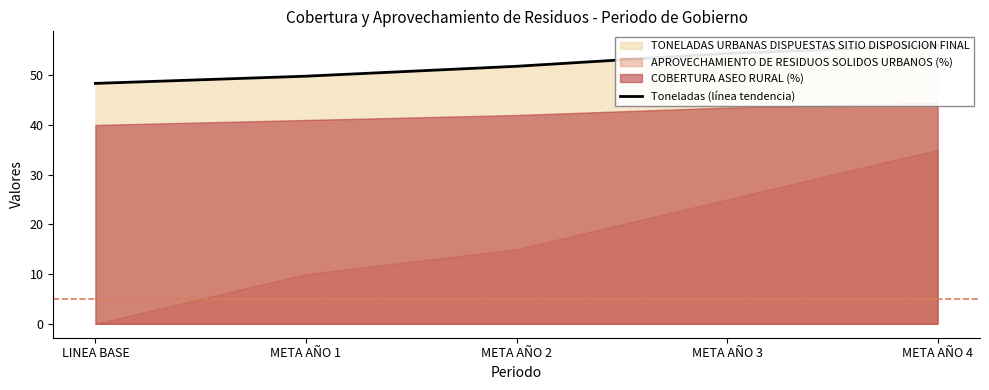

What is the label of the 4th point from the right?

META AÑO 1